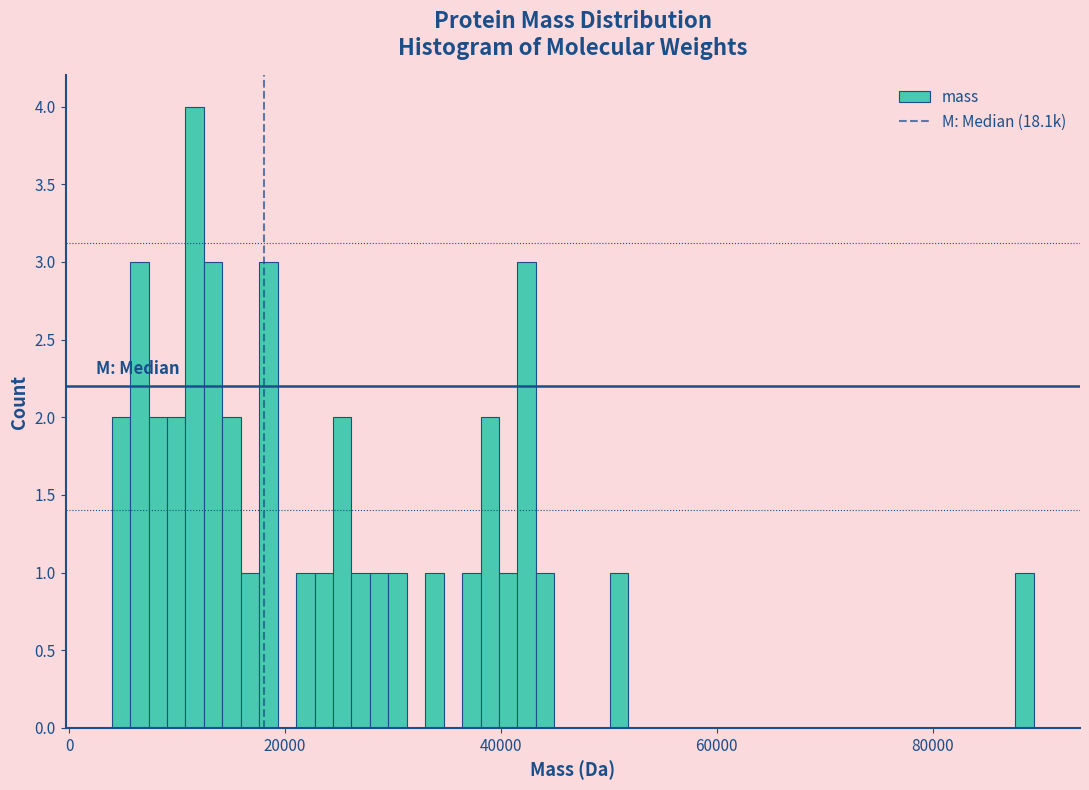

Around what value on the x-axis is the tallest bar? Give the approximate position of its centre, as read against the axis.

12000